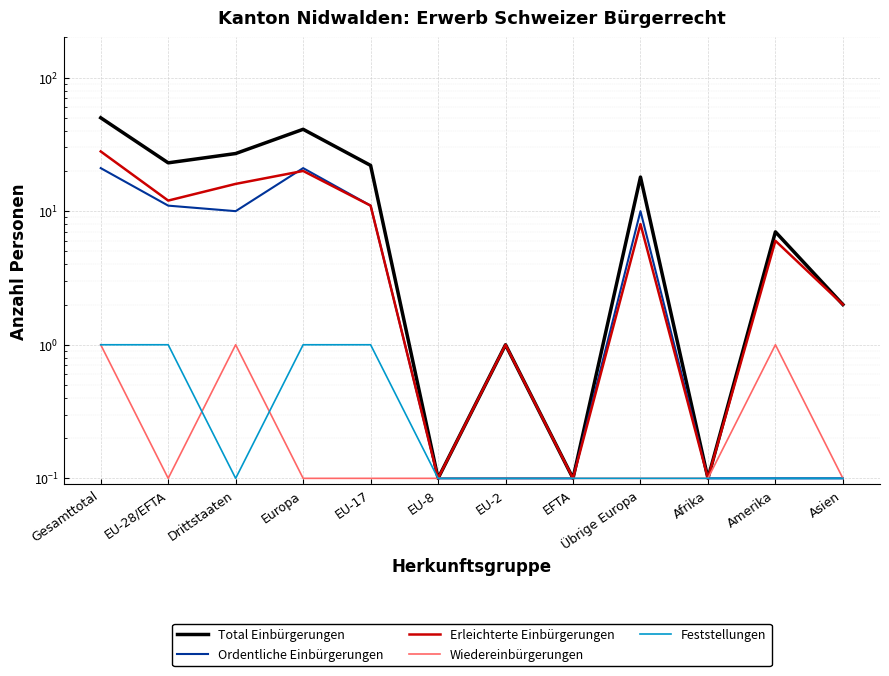

At how many categories does at least one series exceed 23?

3